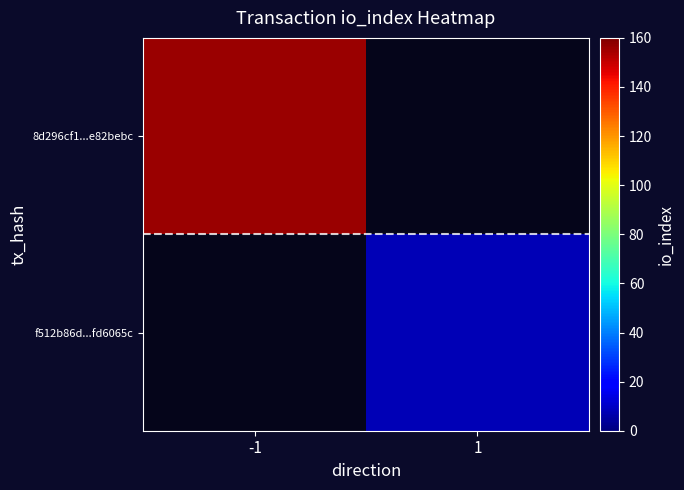

How many categories are shown in the chart?

2